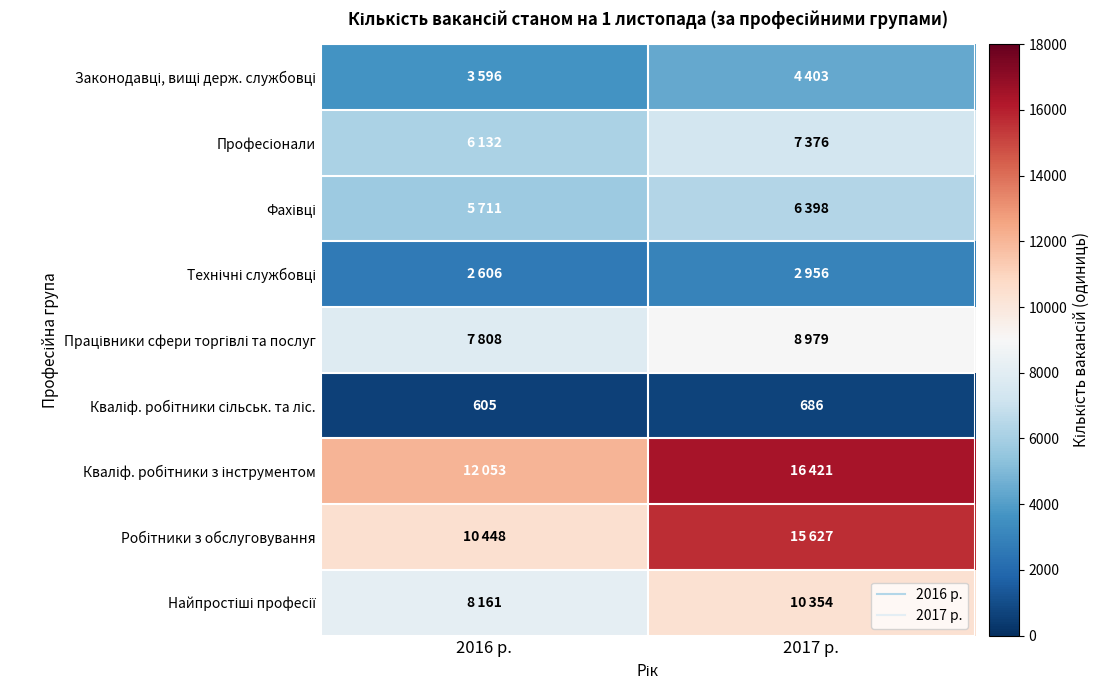

Rank the series by their maximum value, from lowest to highest.

Кваліф. робітники сільськ. та ліс., Технічні службовці, Законодавці, вищі держ. службовці, Фахівці, Професіонали, Працівники сфери торгівлі та послуг, Найпростіші професії, Робітники з обслуговування, Кваліф. робітники з інструментом